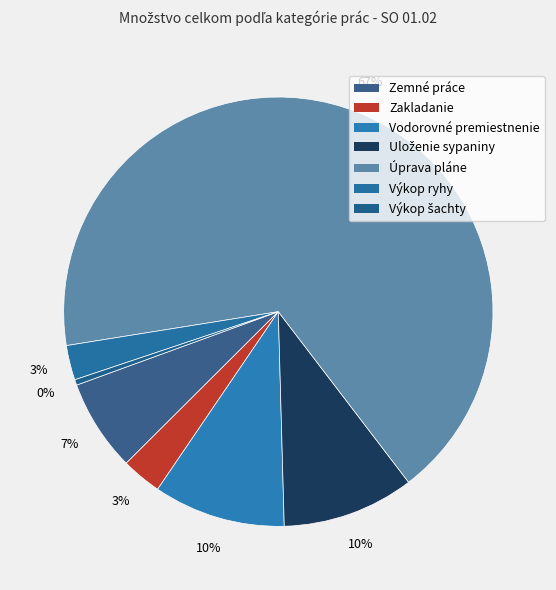

Rank the categories by value from highest to lowest.

Úprava pláne, Vodorovné premiestnenie, Uloženie sypaniny, Zemné práce, Zakladanie, Výkop ryhy, Výkop šachty